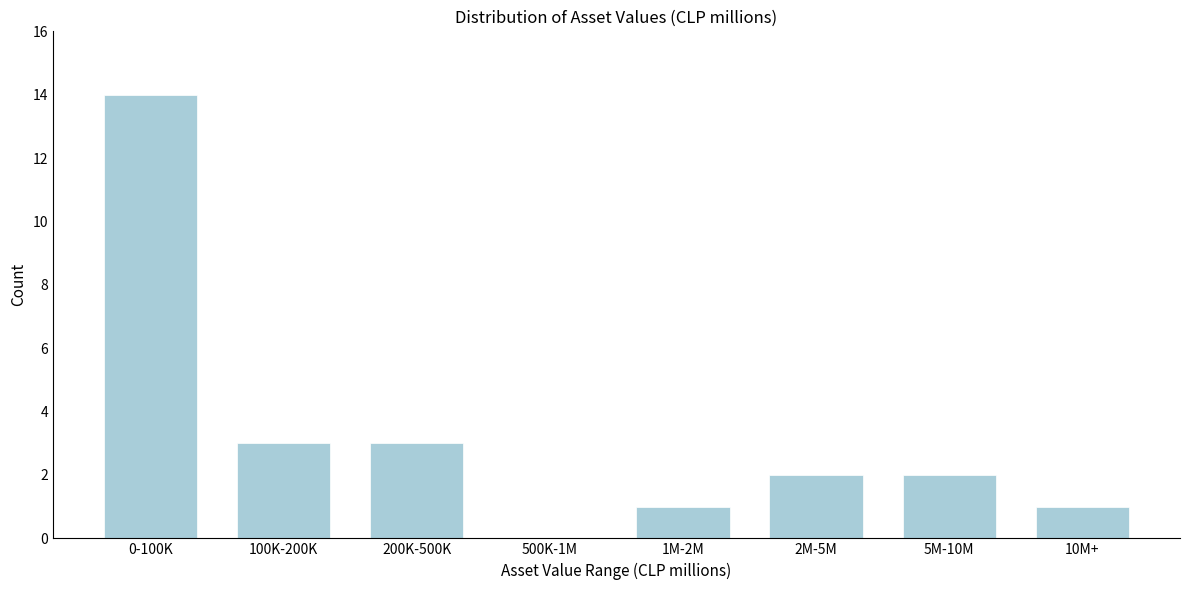

Reading left to right, list all the values displayed in this chart.

0-100K=14	100K-200K=3	200K-500K=3	500K-1M=0	1M-2M=1	2M-5M=2	5M-10M=2	10M+=1